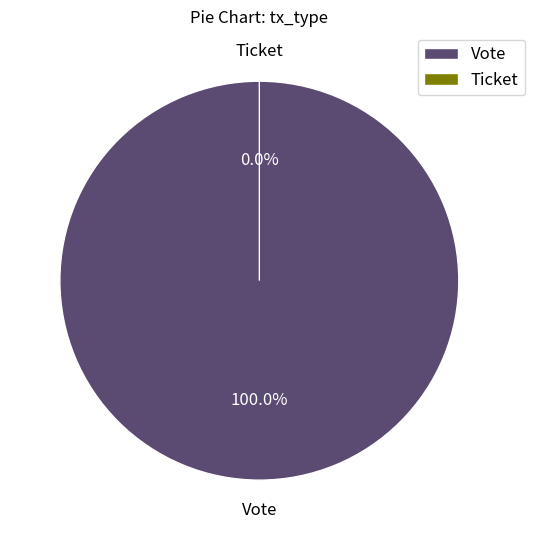

Which slice is the smallest?

Ticket